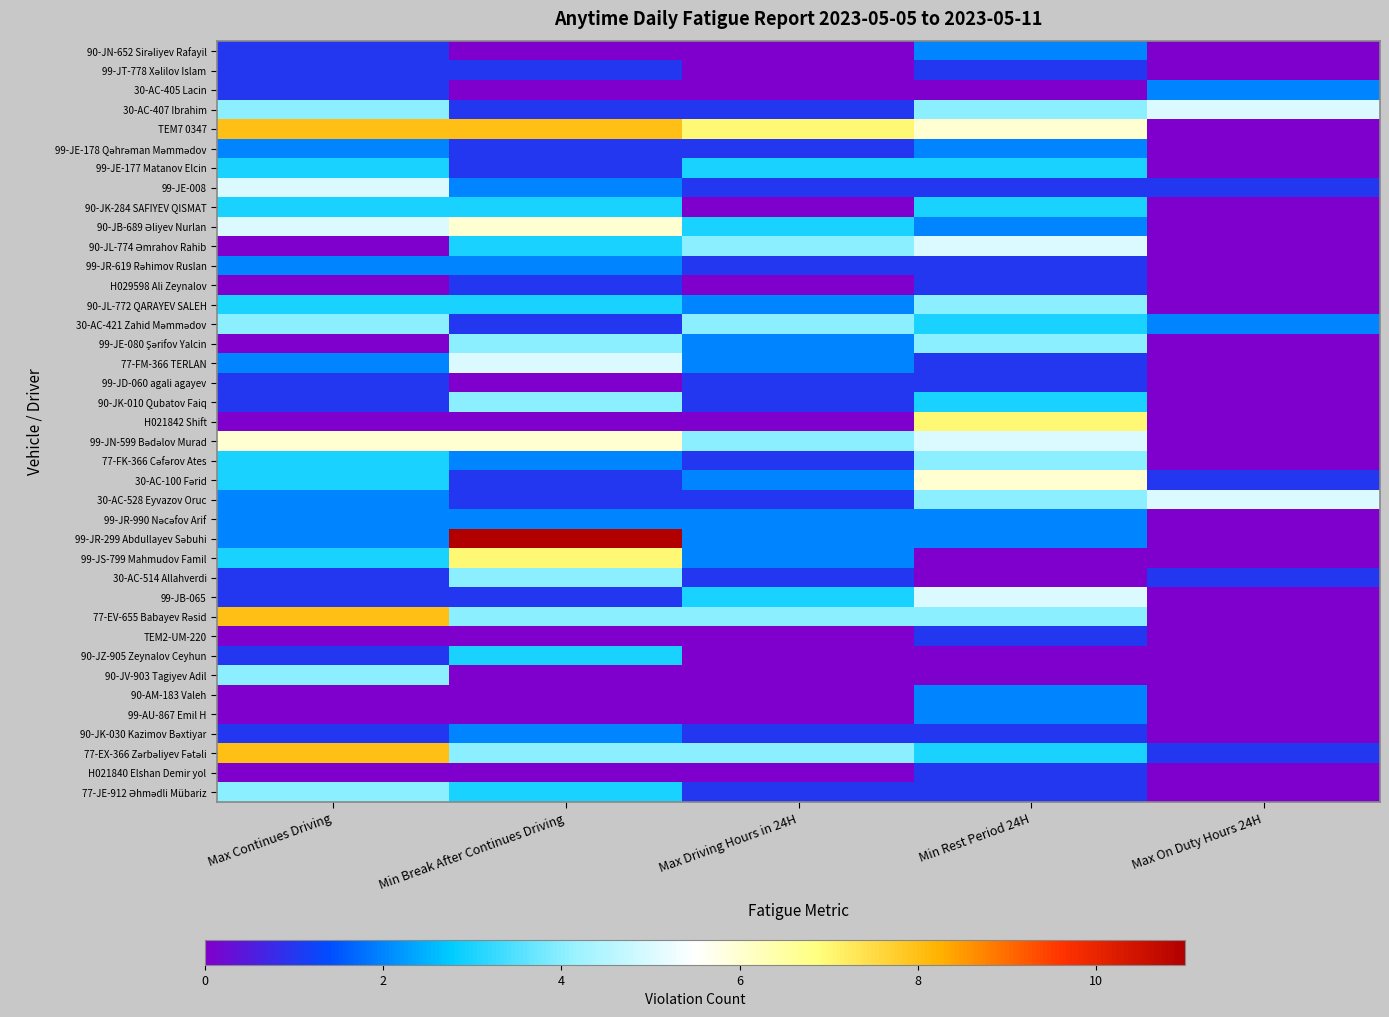

Which has a higher value, Max Continues Driving or Min Break After Continues Driving?

Max Continues Driving